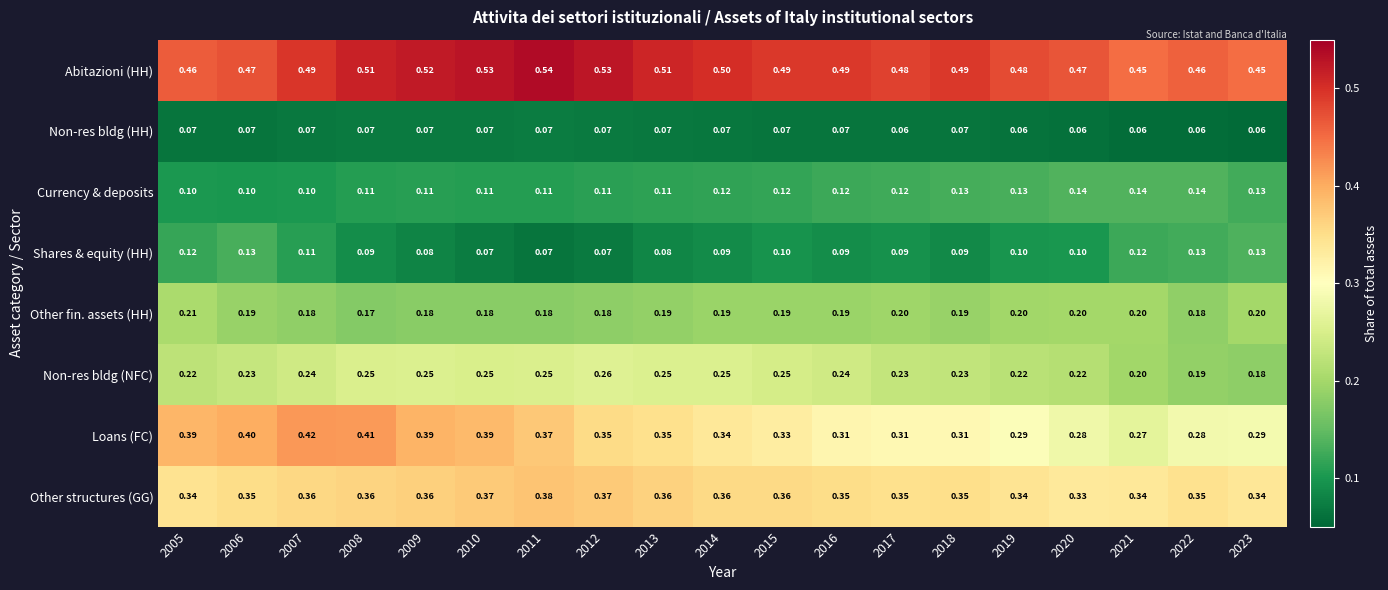

Which series has the largest range (max minus min)?

Loans (FC)